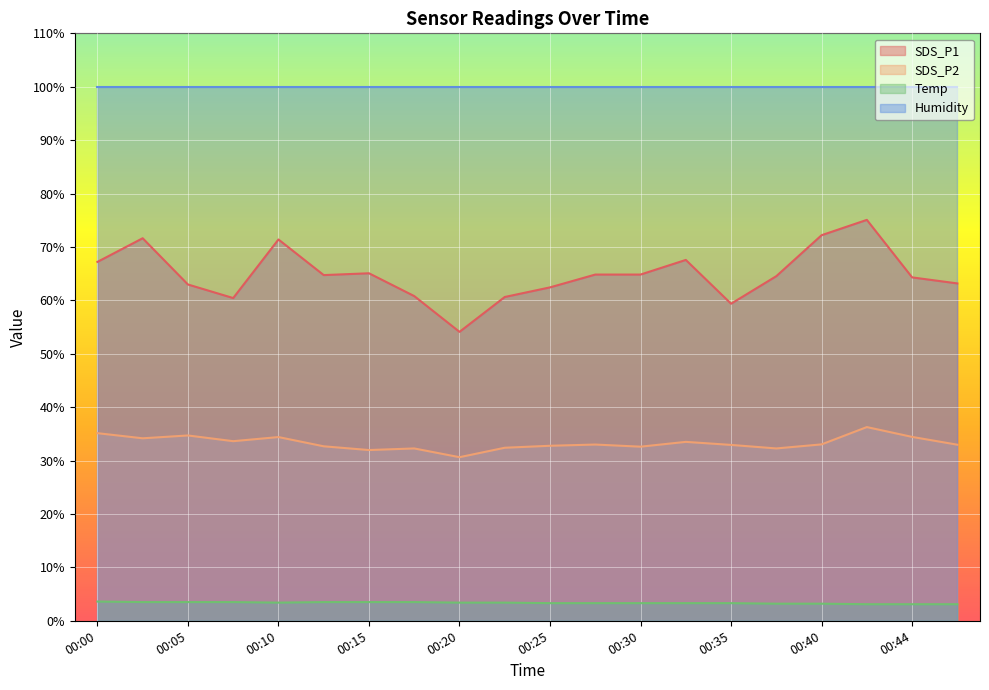

What is the difference between the SDS_P2 values at 00:30 and 00:42?

3.7